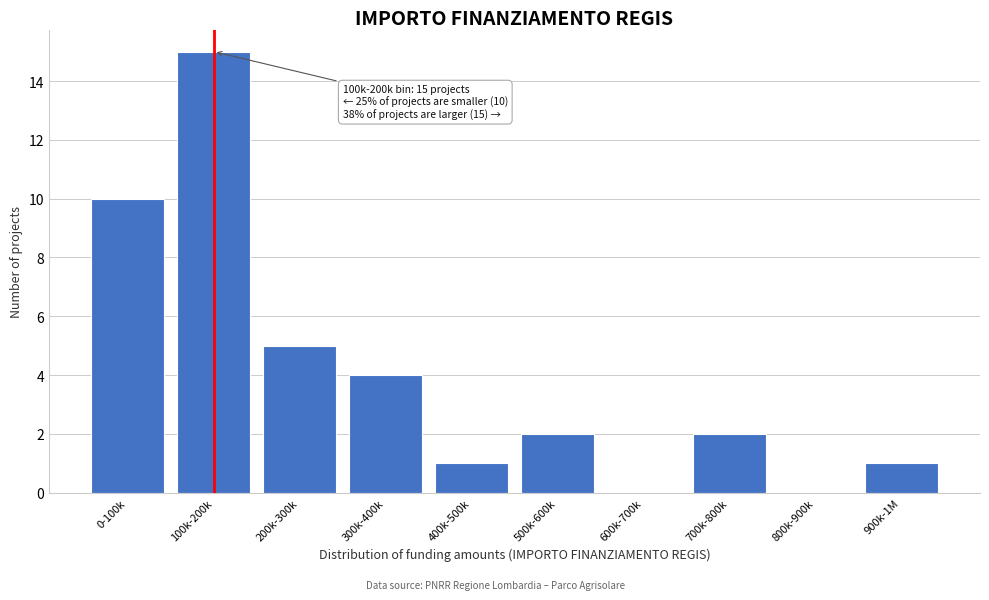

Reading left to right, list all the values displayed in this chart.

0-100k=10	100k-200k=15	200k-300k=5	300k-400k=4	400k-500k=1	500k-600k=2	600k-700k=0	700k-800k=2	800k-900k=0	900k-1M=1